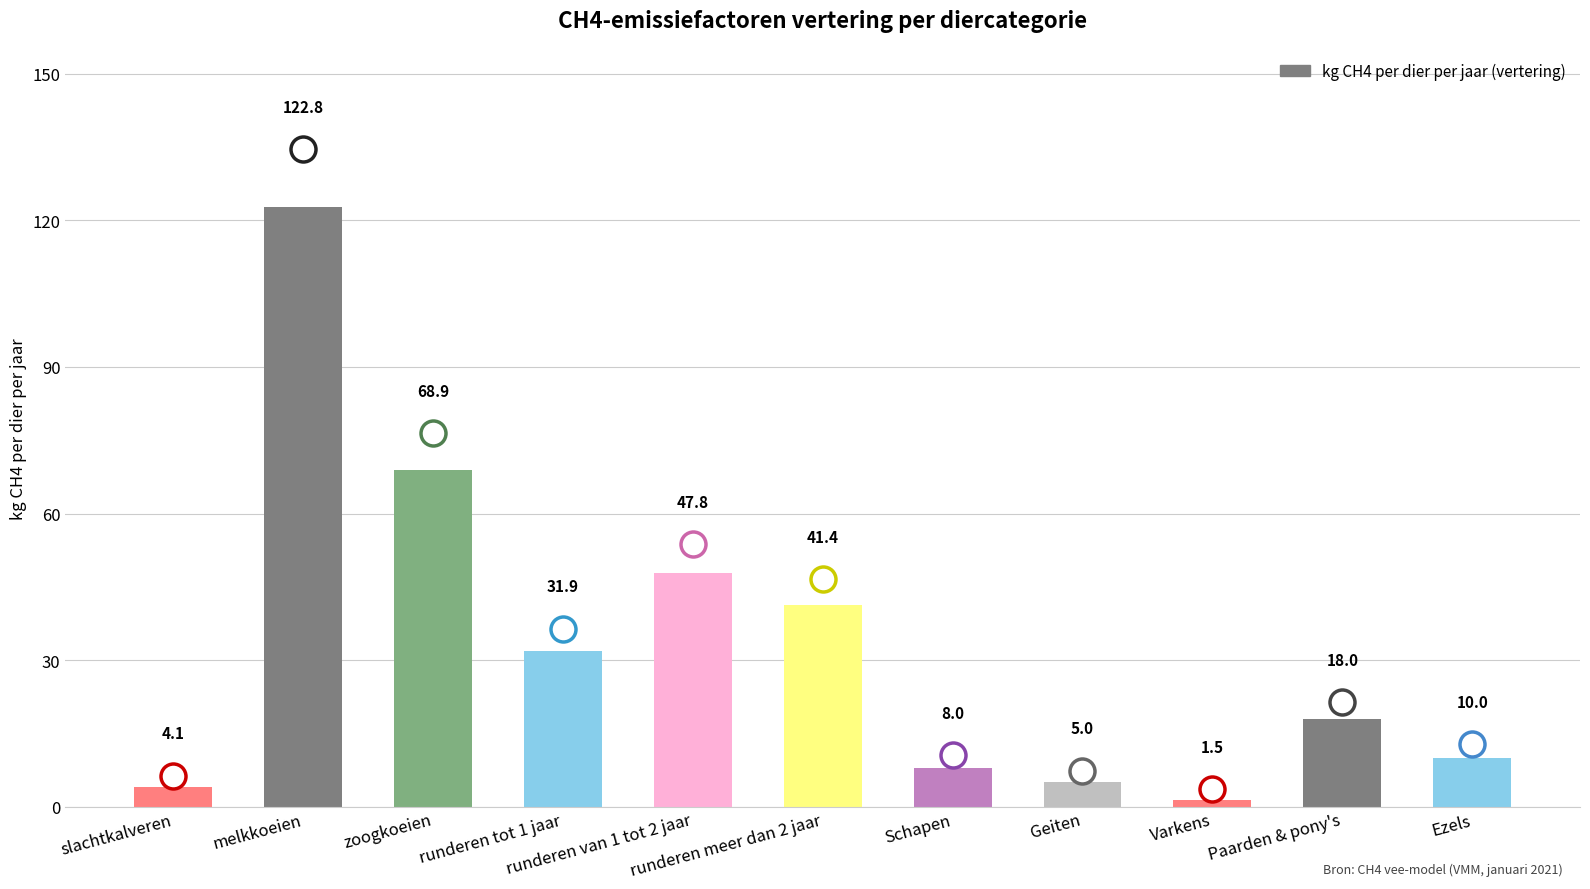

How many data points does each series have?

11